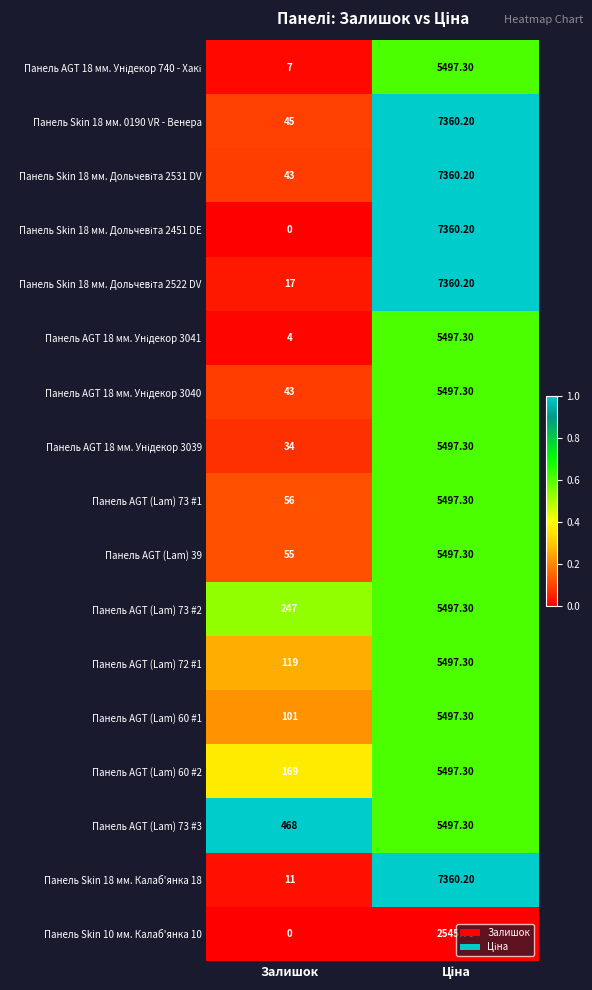

What is the greatest value displayed?

7360.2